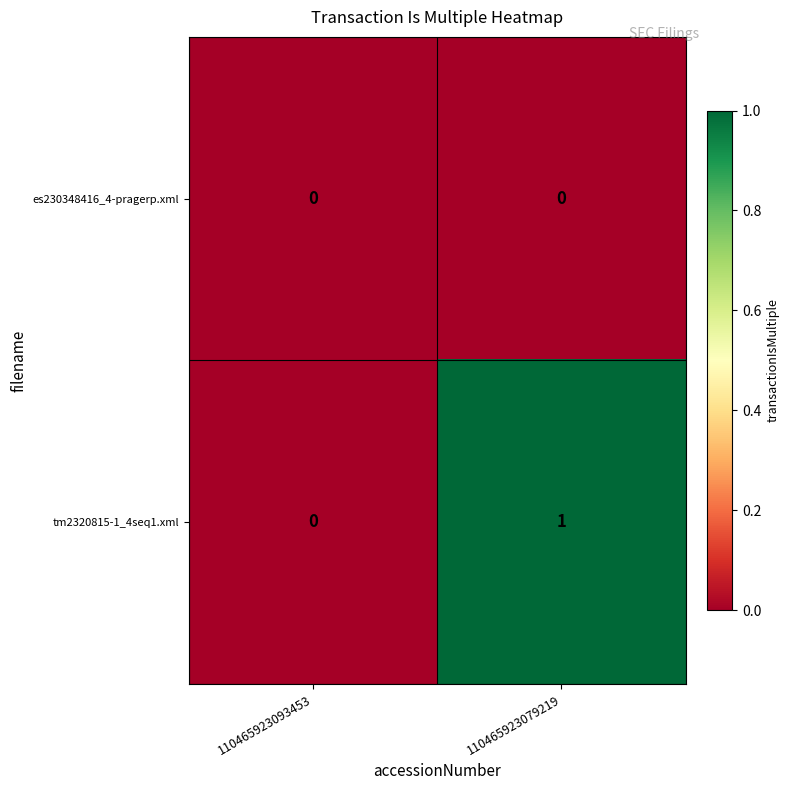

List the series in order of their peak value, lowest first.

es230348416_4-pragerp.xml, tm2320815-1_4seq1.xml